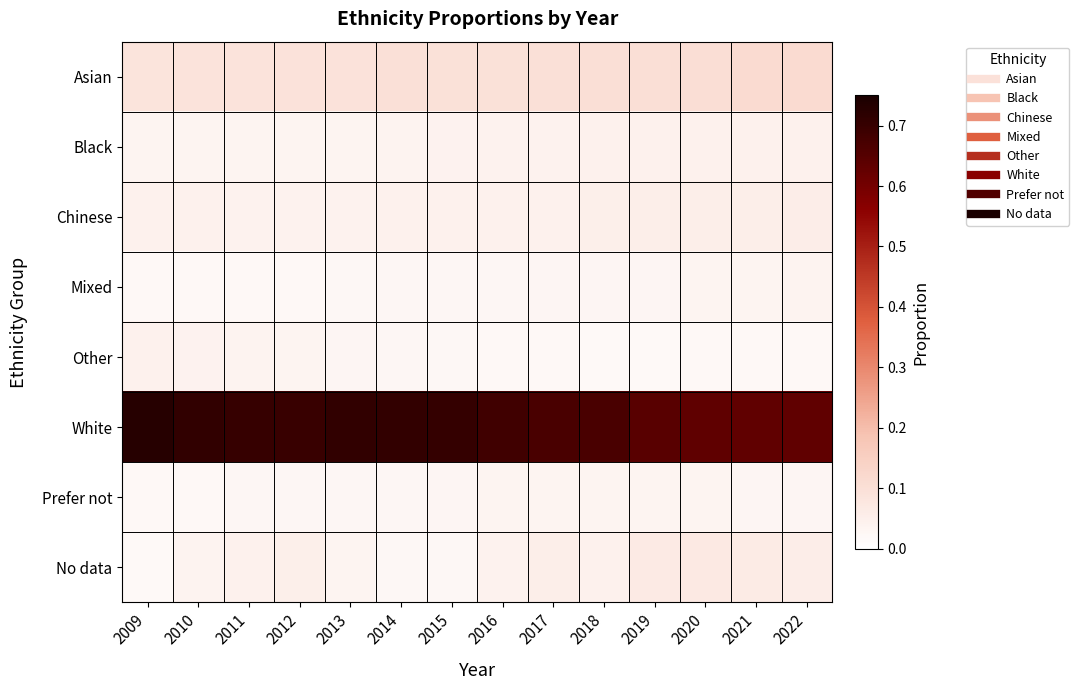

Reading left to right, extract all data points from this chart.

Asian: 2009=0.1	2010=0.1	2011=0.1	2012=0.1	2013=0.1	2014=0.1	2015=0.1	2016=0.1	2017=0.1	2018=0.1	2019=0.1	2020=0.1	2021=0.1	2022=0.1
Black: 2009=0.0	2010=0.0	2011=0.0	2012=0.0	2013=0.0	2014=0.0	2015=0.0	2016=0.0	2017=0.0	2018=0.0	2019=0.0	2020=0.0	2021=0.0	2022=0.0
Chinese: 2009=0.0	2010=0.0	2011=0.0	2012=0.0	2013=0.0	2014=0.0	2015=0.0	2016=0.0	2017=0.0	2018=0.1	2019=0.1	2020=0.1	2021=0.1	2022=0.1
Mixed: 2009=0.0	2010=0.0	2011=0.0	2012=0.0	2013=0.0	2014=0.0	2015=0.0	2016=0.0	2017=0.0	2018=0.0	2019=0.0	2020=0.0	2021=0.0	2022=0.0
Other: 2009=0.0	2010=0.0	2011=0.0	2012=0.0	2013=0.0	2014=0.0	2015=0.0	2016=0.0	2017=0.0	2018=0.0	2019=0.0	2020=0.0	2021=0.0	2022=0.0
White: 2009=0.7	2010=0.7	2011=0.7	2012=0.7	2013=0.7	2014=0.7	2015=0.7	2016=0.7	2017=0.7	2018=0.7	2019=0.6	2020=0.6	2021=0.6	2022=0.6
Prefer not: 2009=0.0	2010=0.0	2011=0.0	2012=0.0	2013=0.0	2014=0.0	2015=0.0	2016=0.0	2017=0.0	2018=0.0	2019=0.0	2020=0.0	2021=0.0	2022=0.0
No data: 2009=0.0	2010=0.0	2011=0.0	2012=0.1	2013=0.0	2014=0.0	2015=0.0	2016=0.0	2017=0.1	2018=0.0	2019=0.1	2020=0.1	2021=0.1	2022=0.1